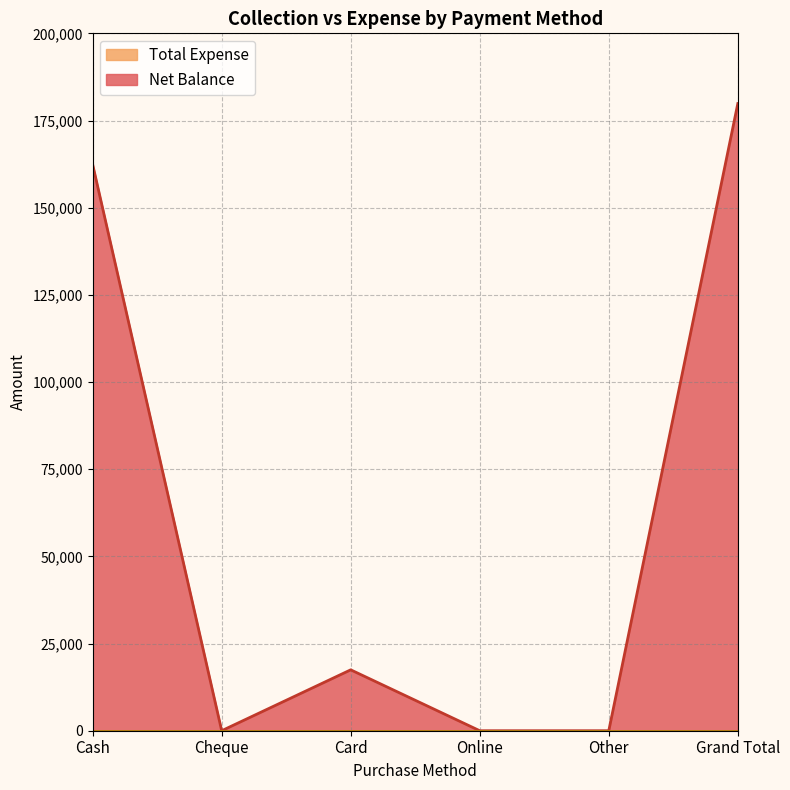

Reading right to left, what are all the values shown in this chart?

179857	0	0	17464	0	162393